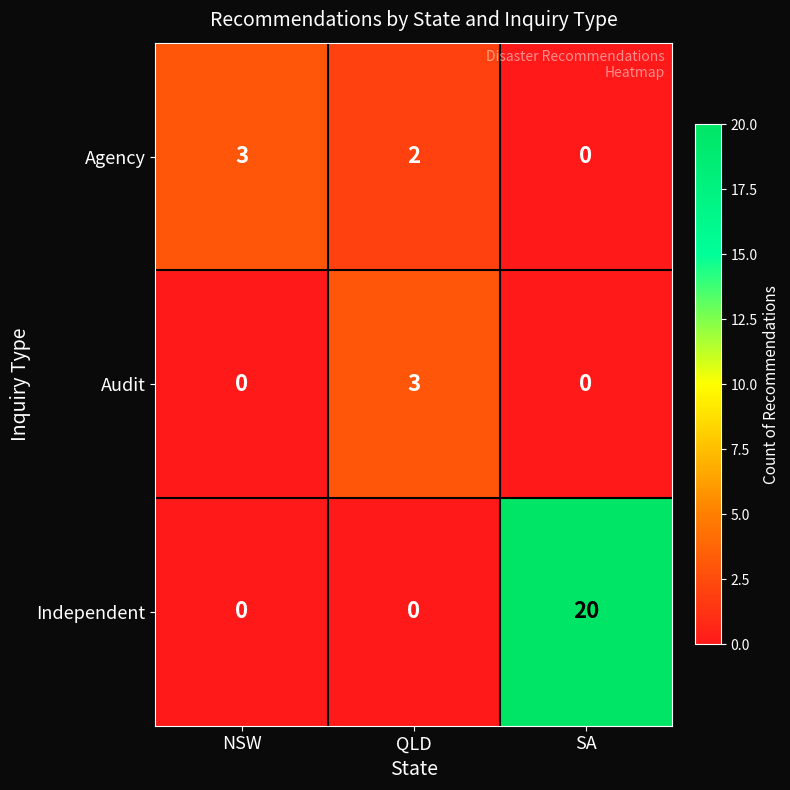

At which category is the sum across all series the highest?

SA